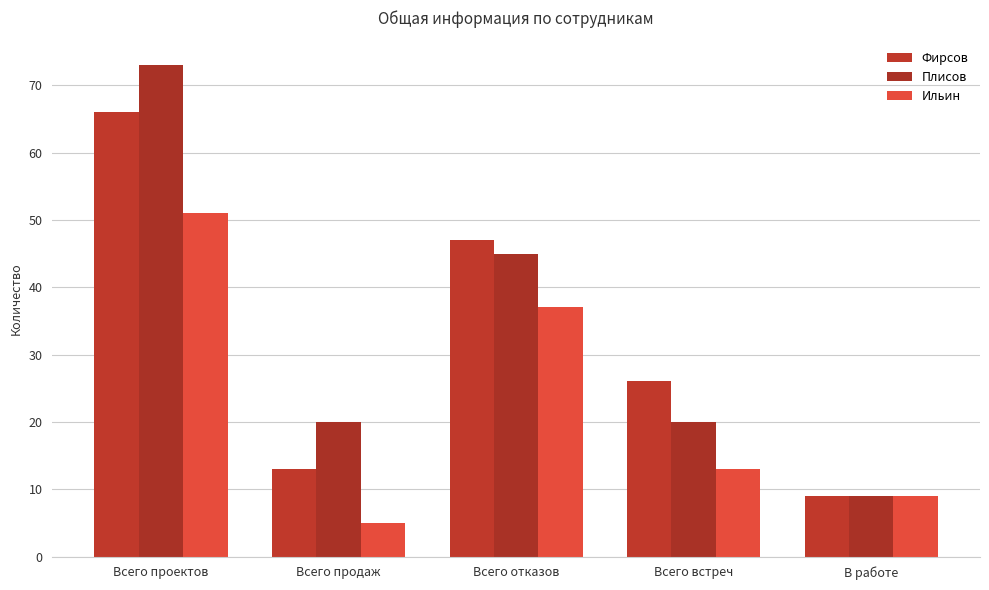

Count the Плисов values in the range 20 to 45.

3